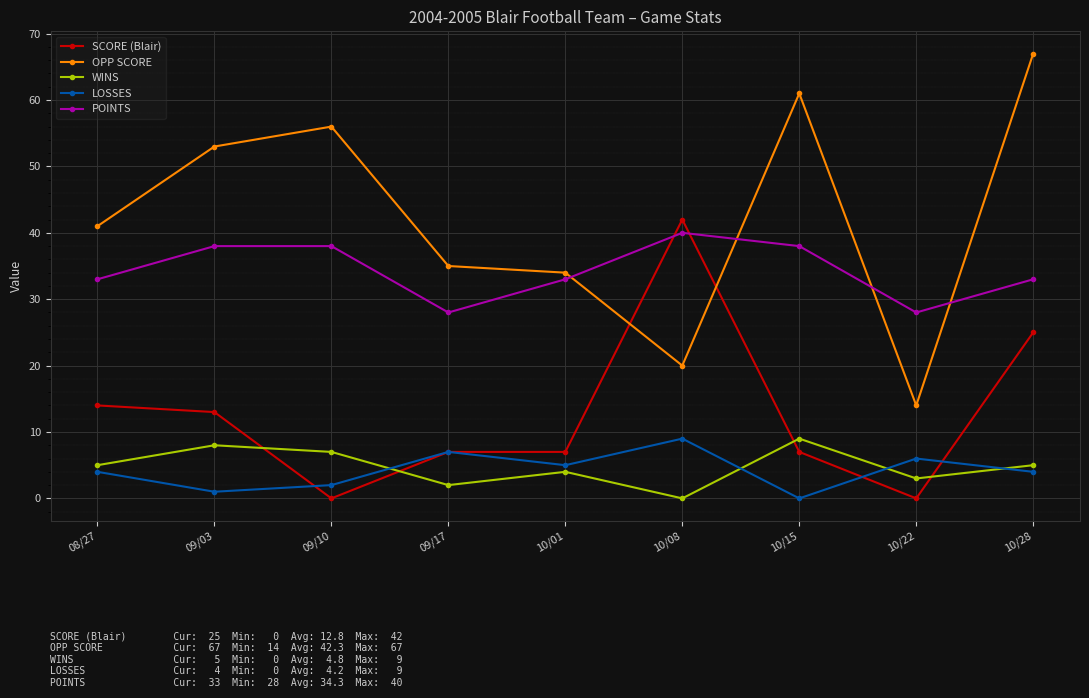

Is it true that OPP SCORE equals 71 at 09/03?

False